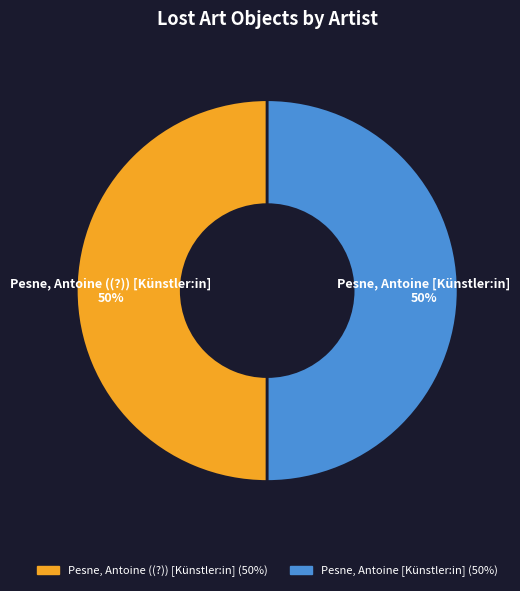

What is the ratio of the value at Pesne, Antoine ((?)) [Künstler:in] to the value at Pesne, Antoine [Künstler:in]?

1.0